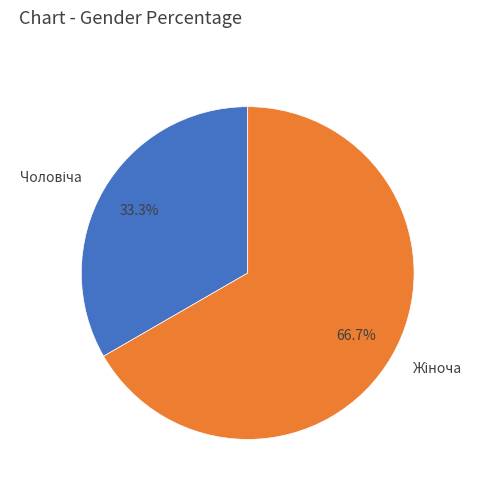

Is there a majority slice in this chart?

Yes